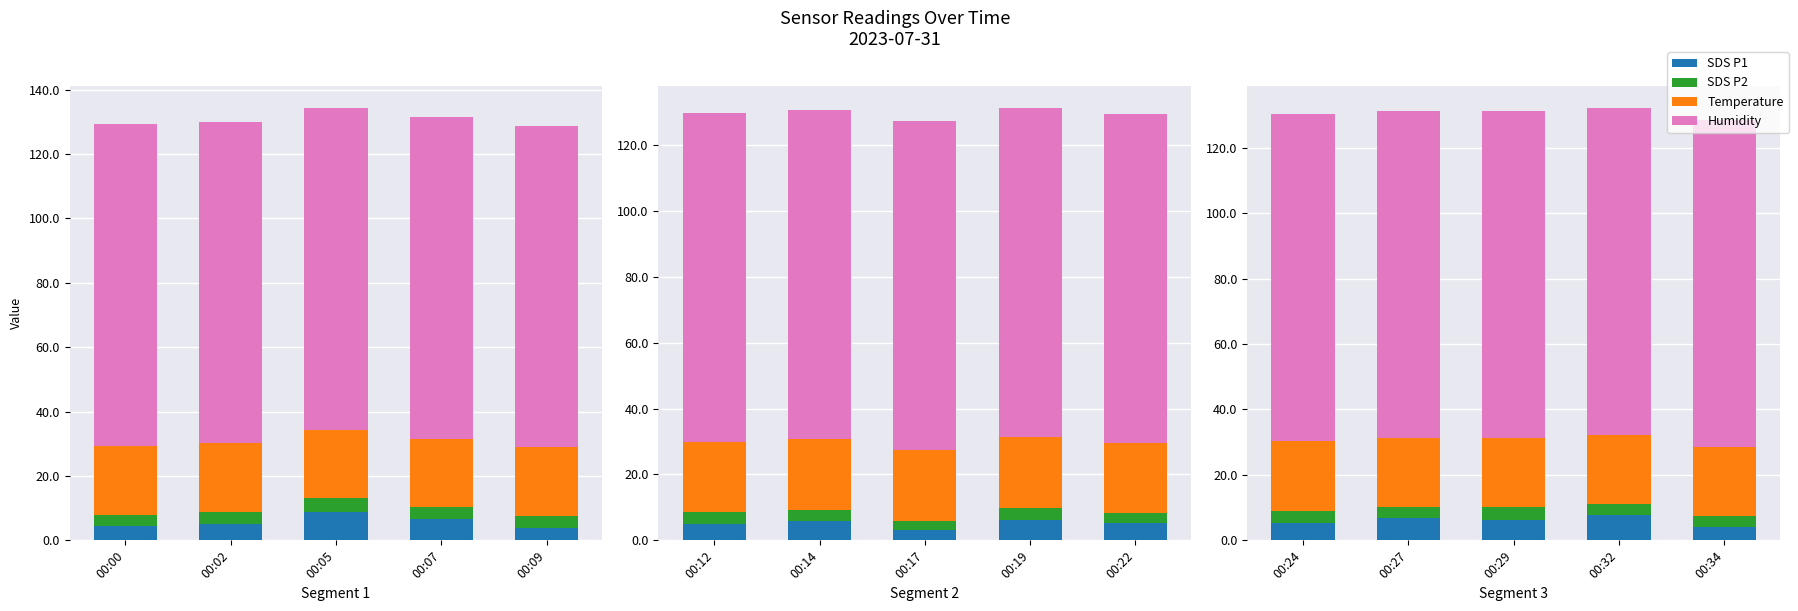

What is the spread (max minus min) of values at 00:02?

96.4